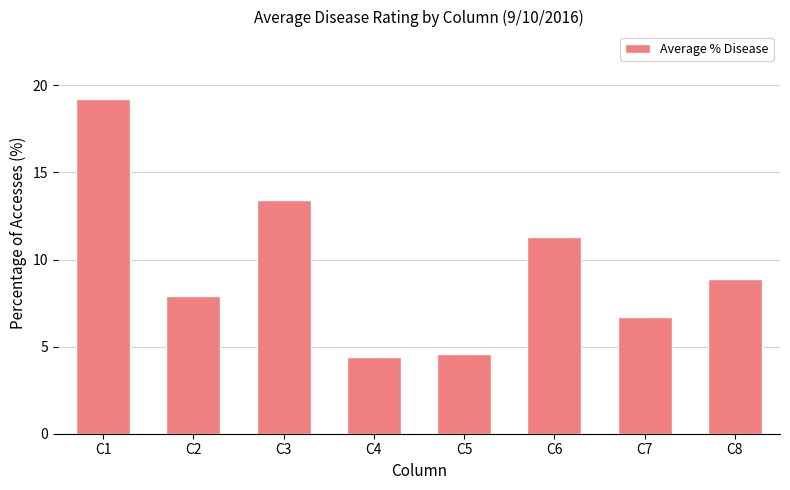

What is the change in value from C1 to C8?

-10.4